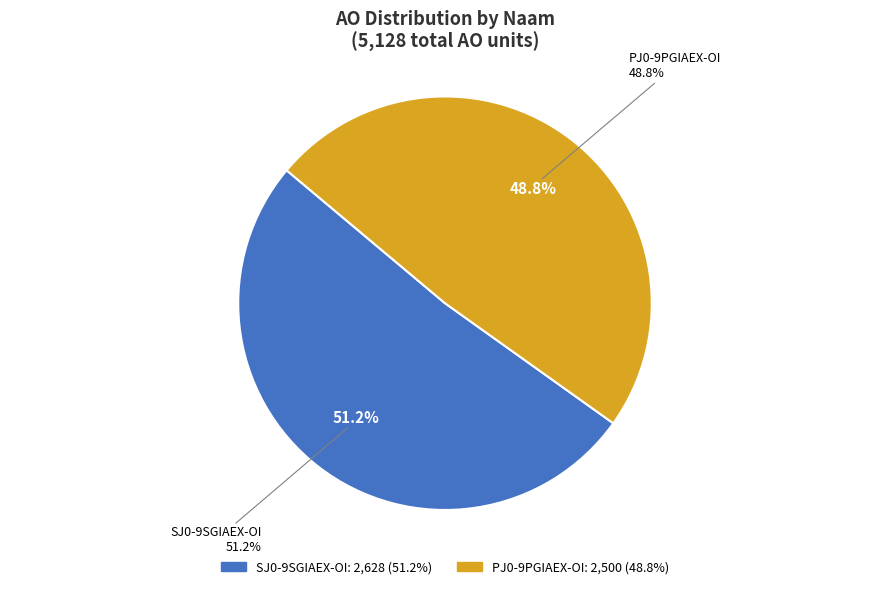

Does PJ0-9PGIAEX-OI represent more than half of the total?

No